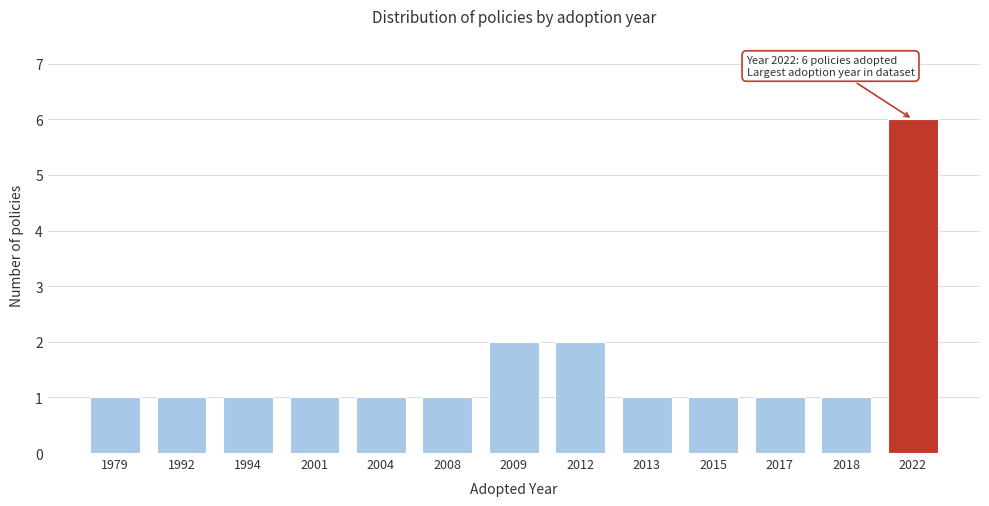

Reading left to right, list all the values displayed in this chart.

1	1	1	1	1	1	2	2	1	1	1	1	6